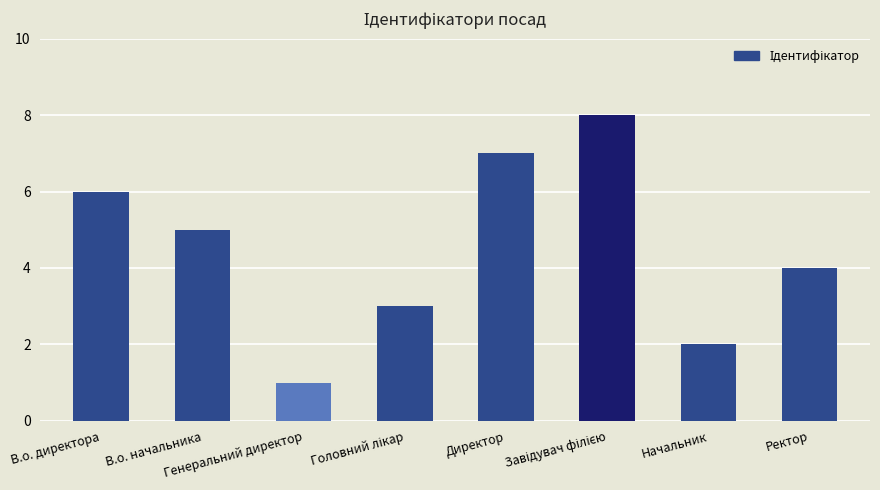

Reading left to right, extract all data points from this chart.

6	5	1	3	7	8	2	4